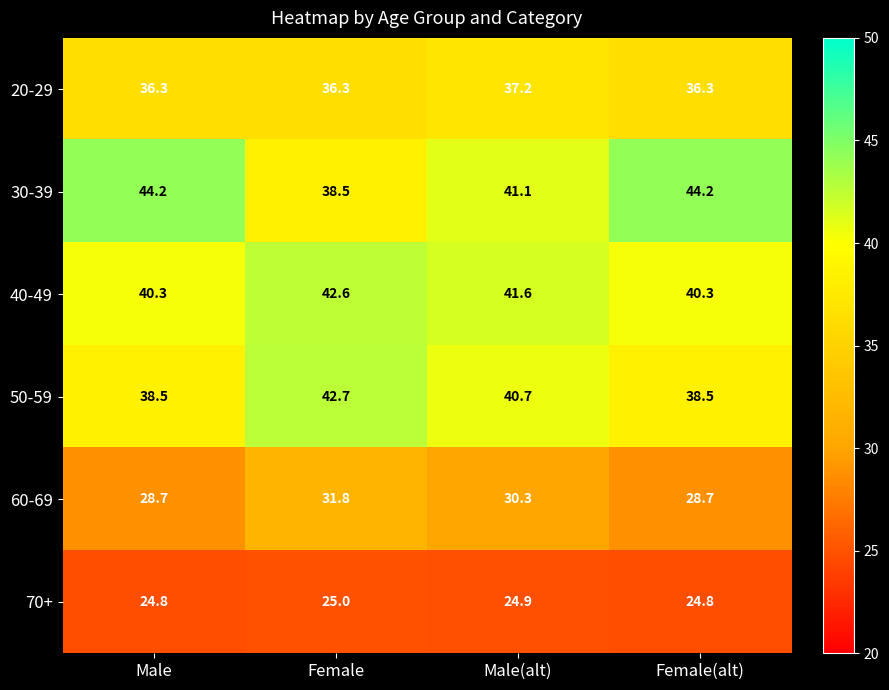

Reading left to right, transcribe all the data shown in this chart.

20-29: Male=36.3	Female=36.3	Male(alt)=37.2	Female(alt)=36.3
30-39: Male=44.2	Female=38.5	Male(alt)=41.1	Female(alt)=44.2
40-49: Male=40.3	Female=42.6	Male(alt)=41.6	Female(alt)=40.3
50-59: Male=38.5	Female=42.7	Male(alt)=40.7	Female(alt)=38.5
60-69: Male=28.7	Female=31.8	Male(alt)=30.3	Female(alt)=28.7
70+: Male=24.8	Female=25.0	Male(alt)=24.9	Female(alt)=24.8